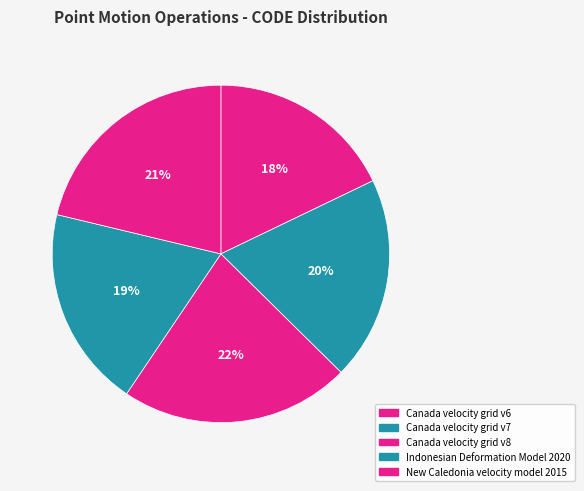

Is it true that Canada velocity grid v8 is 22% of the pie?

True